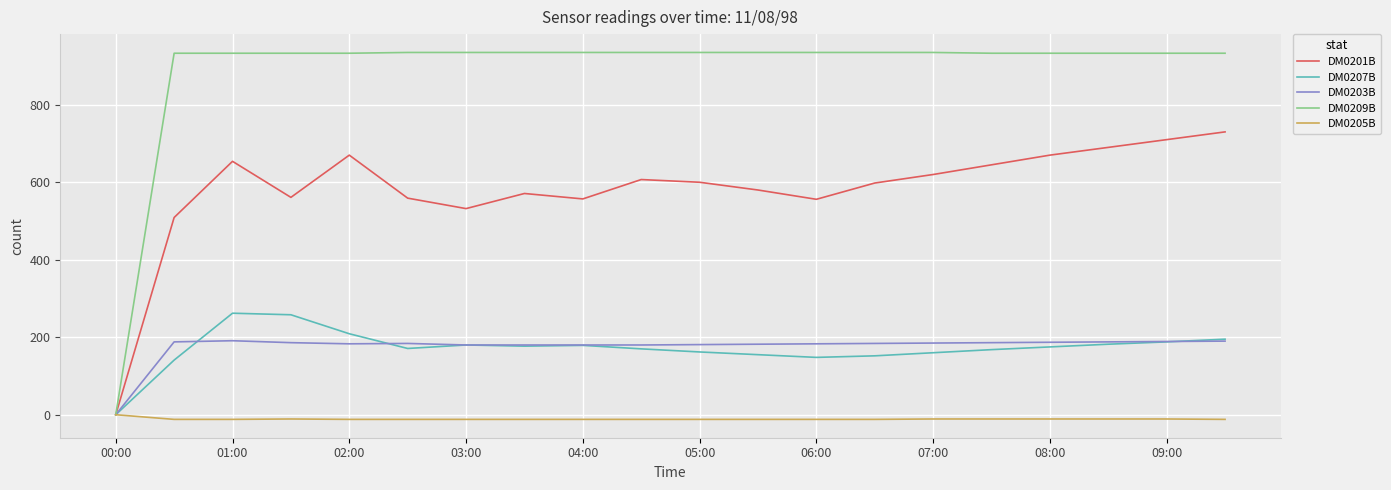

Which series has the largest total across all categories?

DM0209B